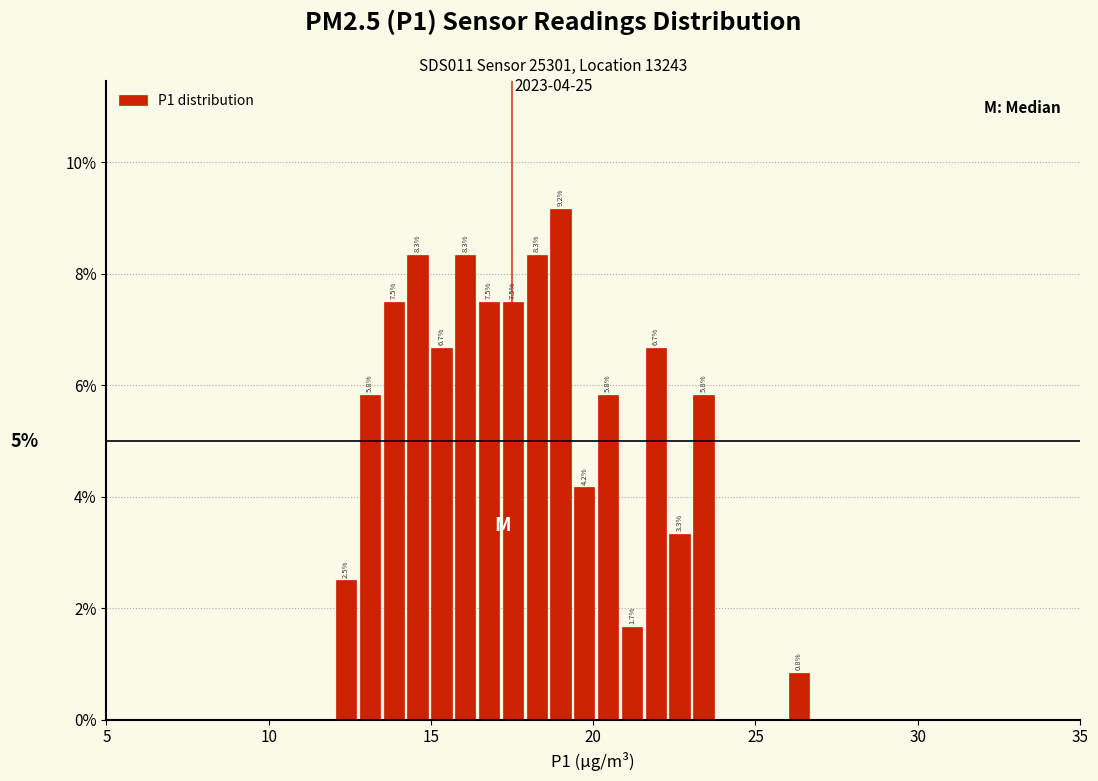

Read against the x-axis, roughly where is the centre of the tallest bar?

19.0